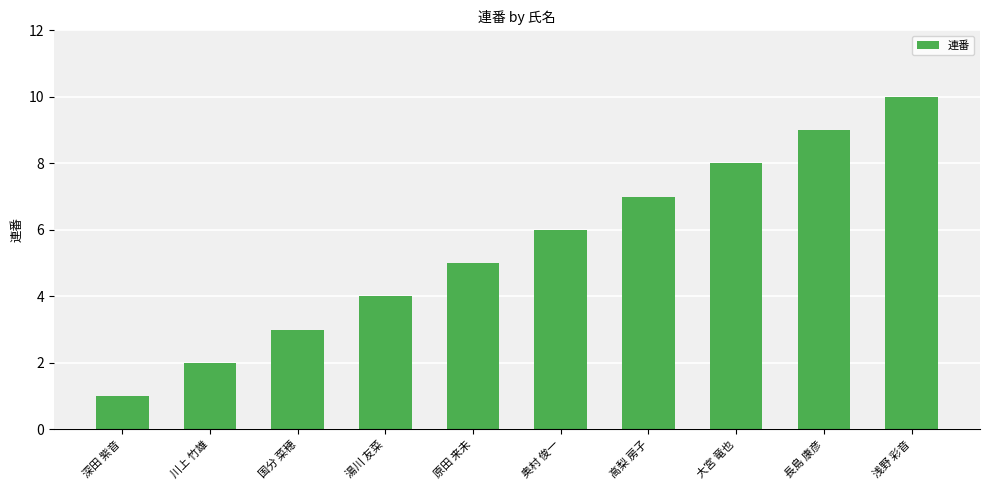

How many data points does each series have?

10